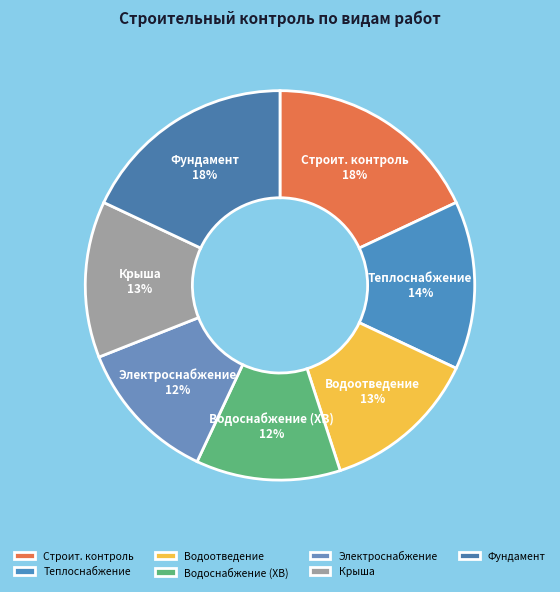

To the nearest percent, what is the combined percentage of Электроснабжение and Водоотведение?

25%